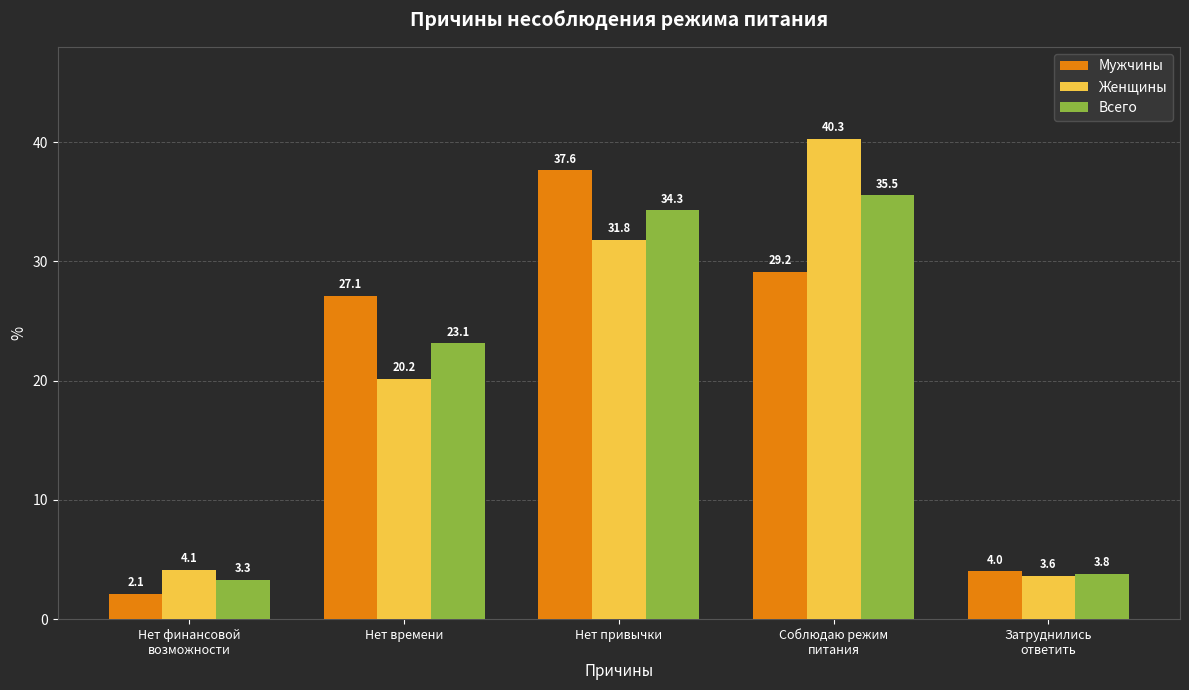

Does the chart contain any negative values?

No